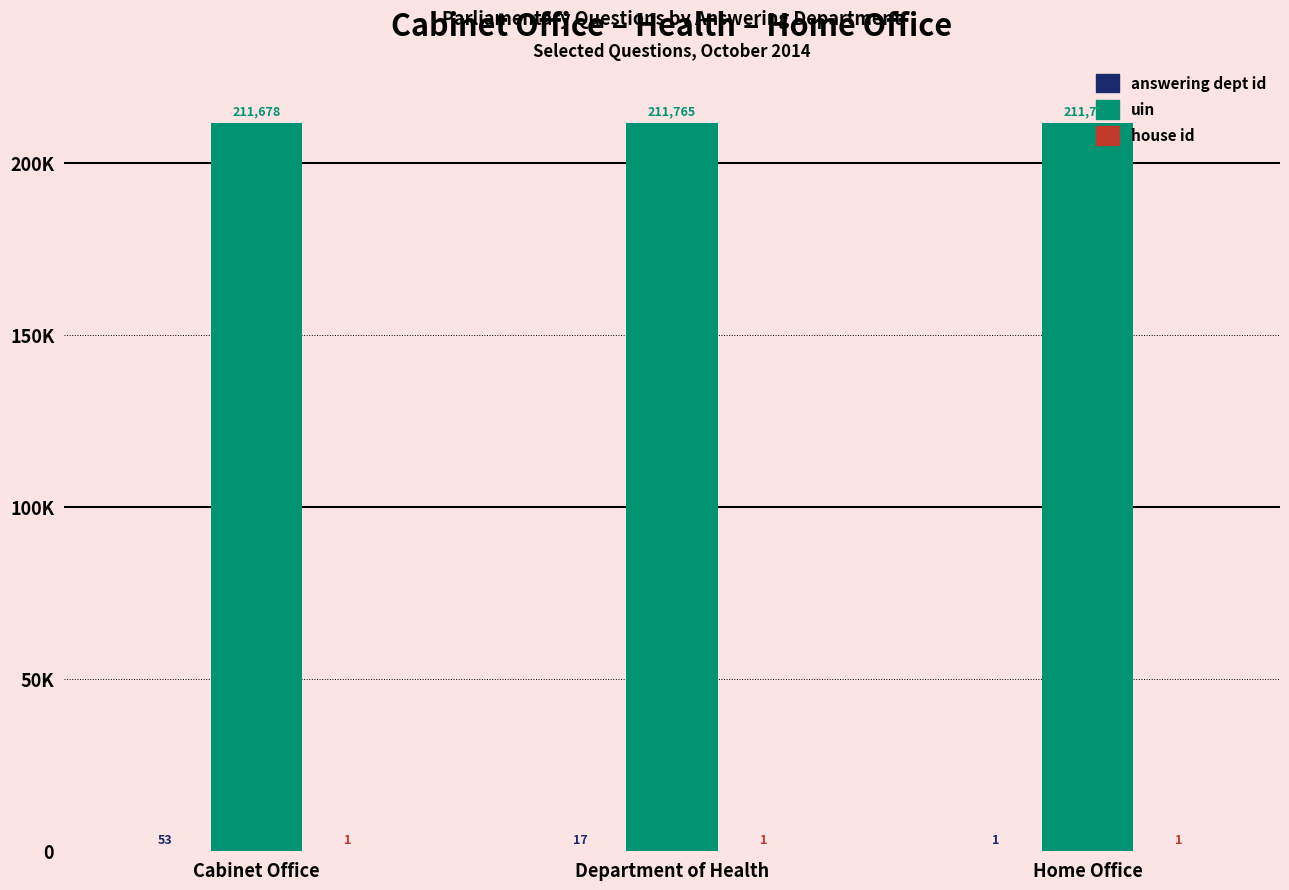

The value of uin at Cabinet Office is 211678. True or false?

True